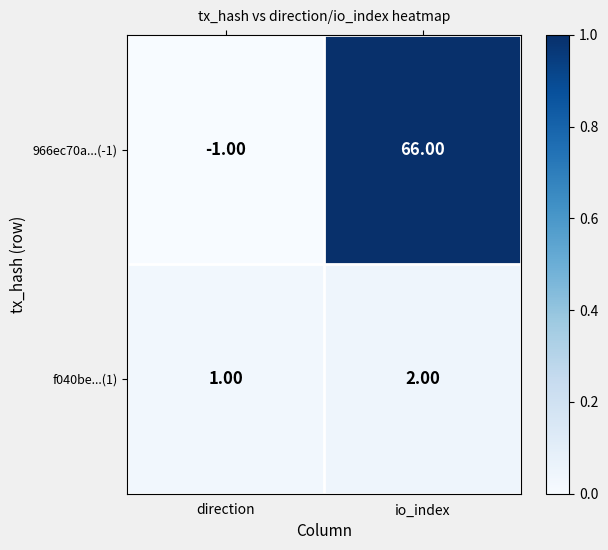

What is the sum of the f040be...(1) values at direction and io_index?

3